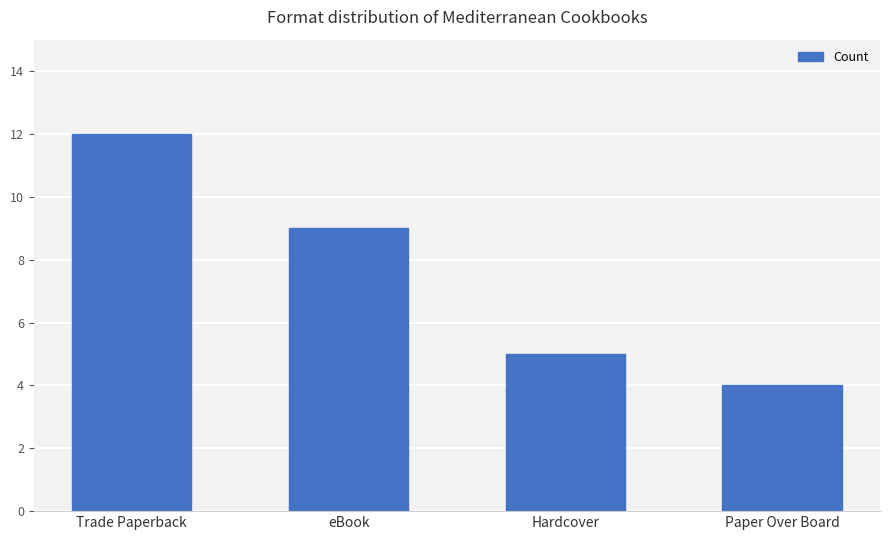

Where does the data first go above 9?

Trade Paperback